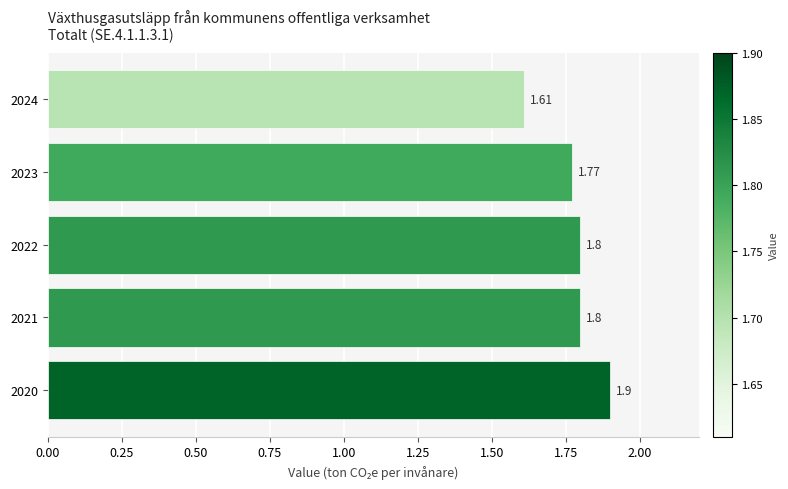

Which has a higher value, 2024 or 2023?

2023